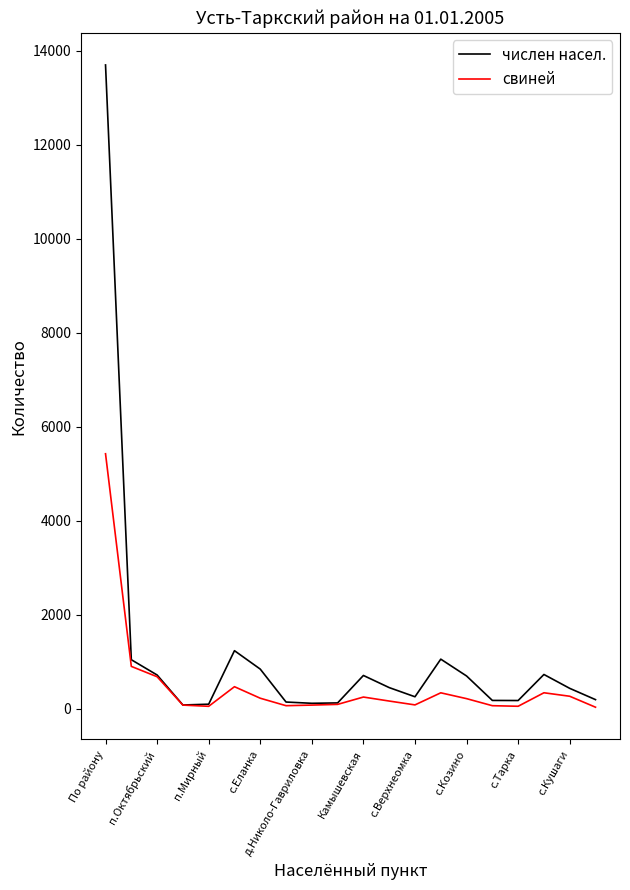

Which series has the largest range (max minus min)?

числен насел.